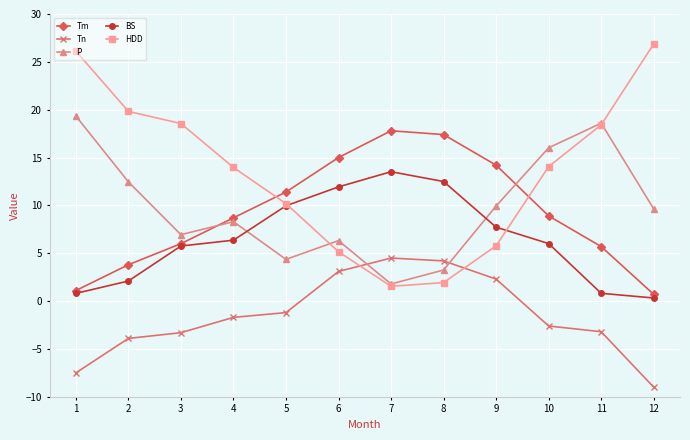

How many values in the Tn series are below -1?

8